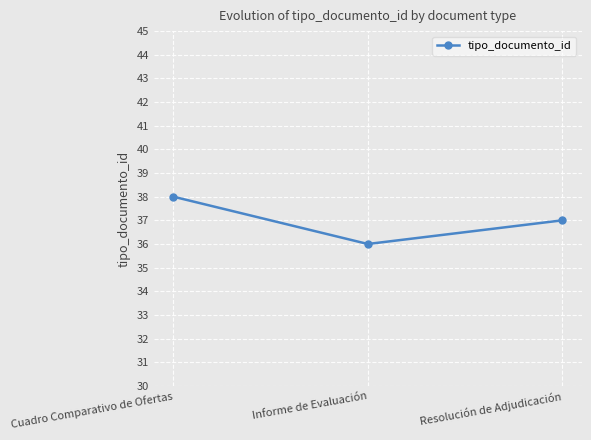

Read the value at Resolución de Adjudicación.

37